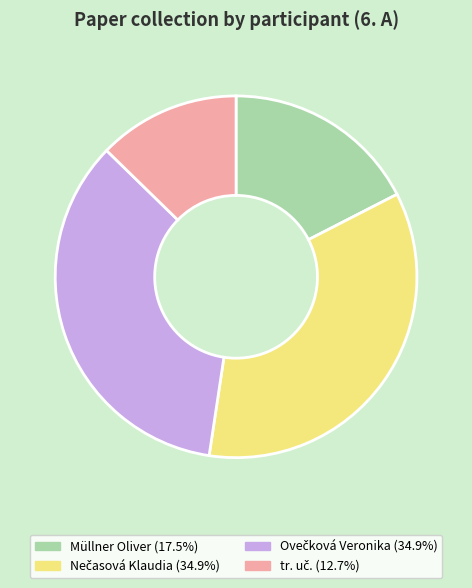

Does Müllner Oliver account for over 50% of the chart?

No